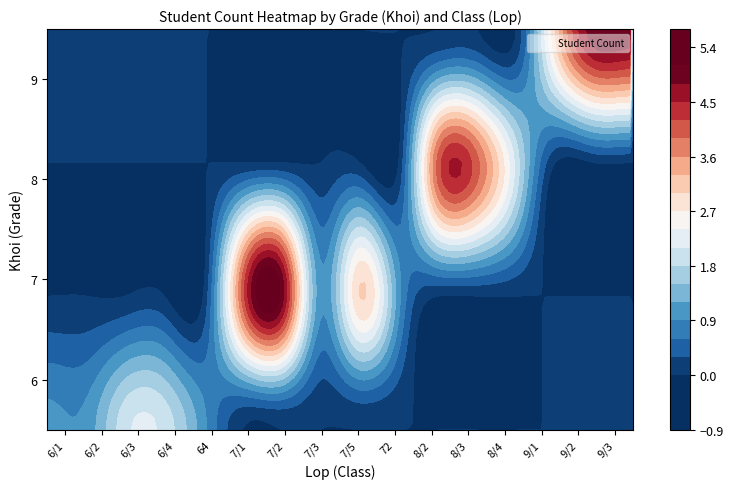

At how many categories does at least one series exceed 1?

11